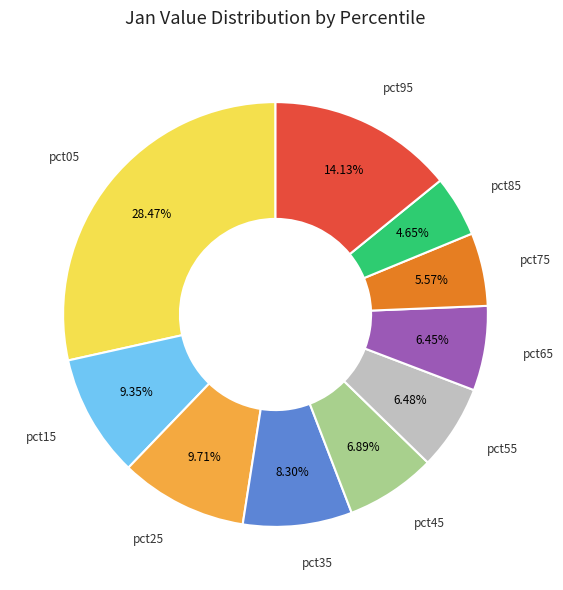

Which category has the biggest portion of the pie?

pct05